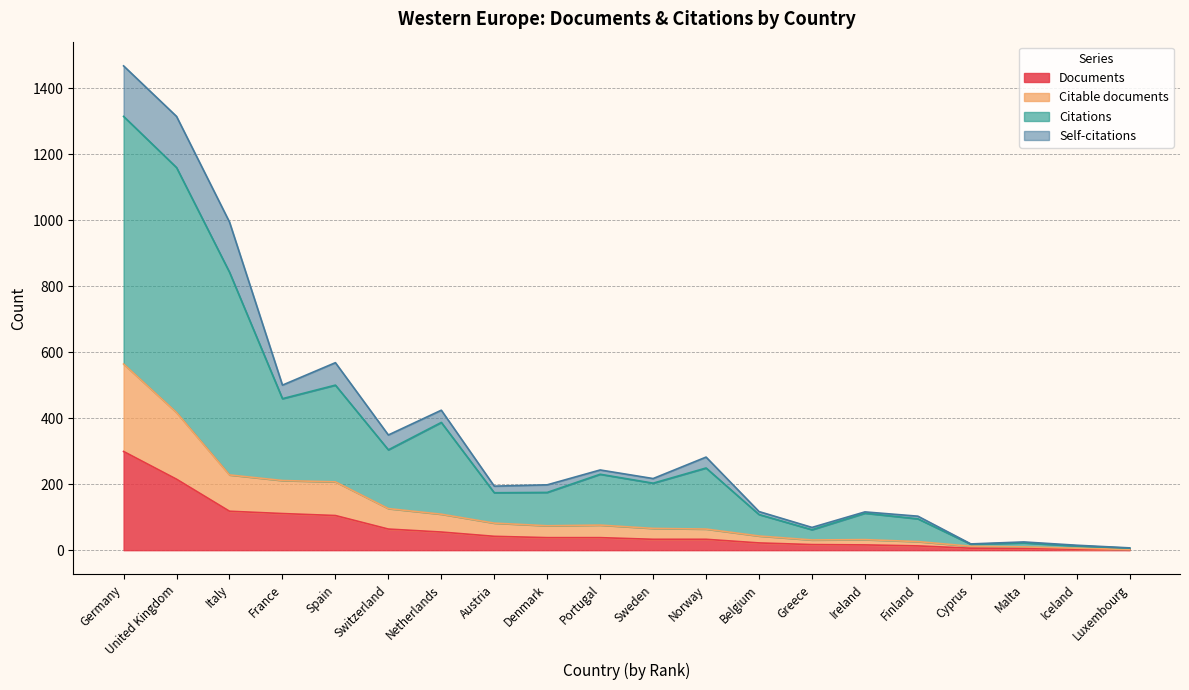

Does the chart have visible grid lines?

Yes